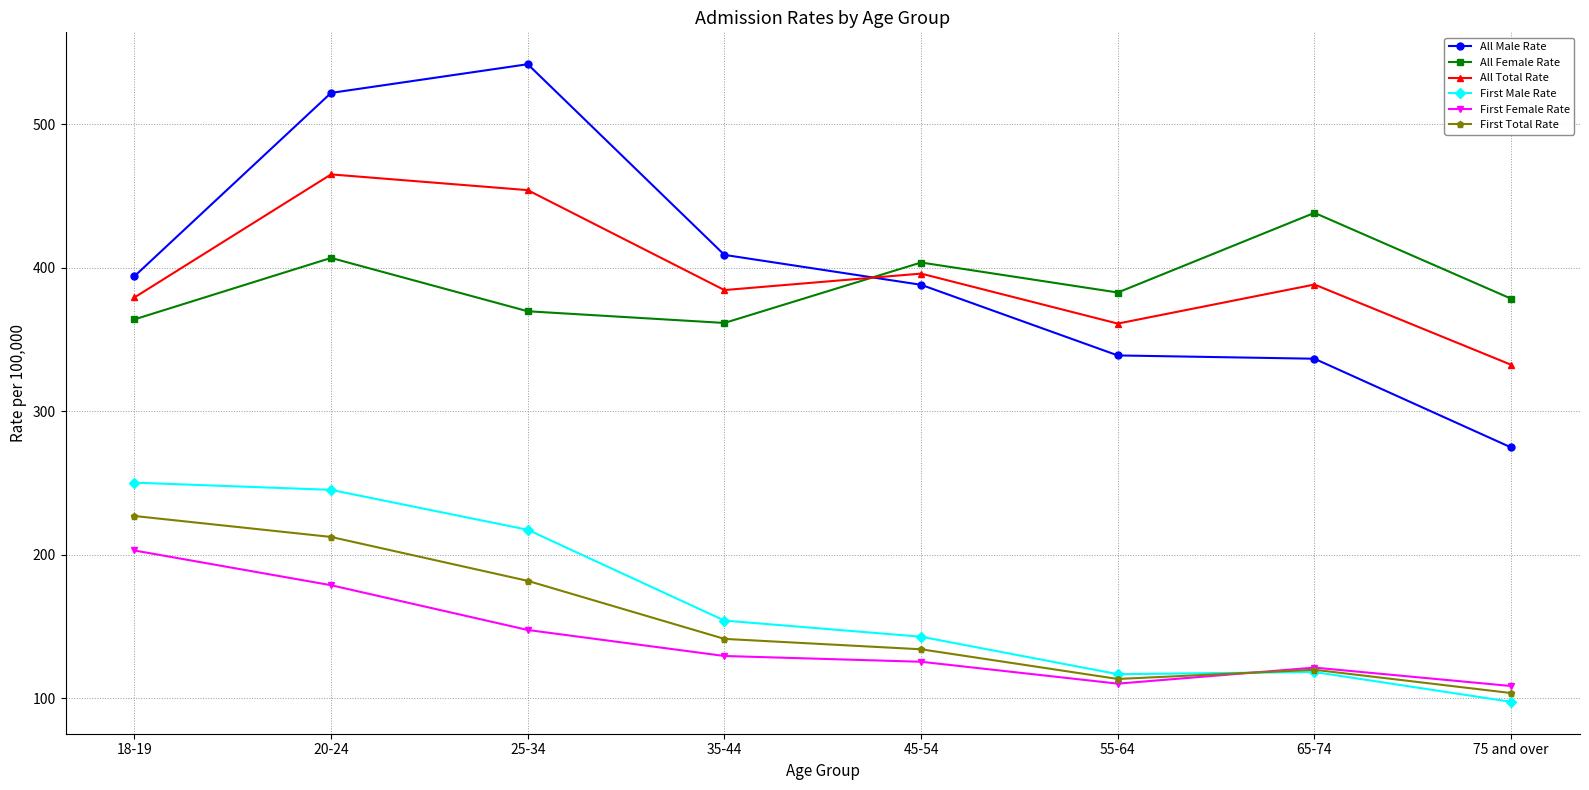

Which series has the largest range (max minus min)?

All Male Rate